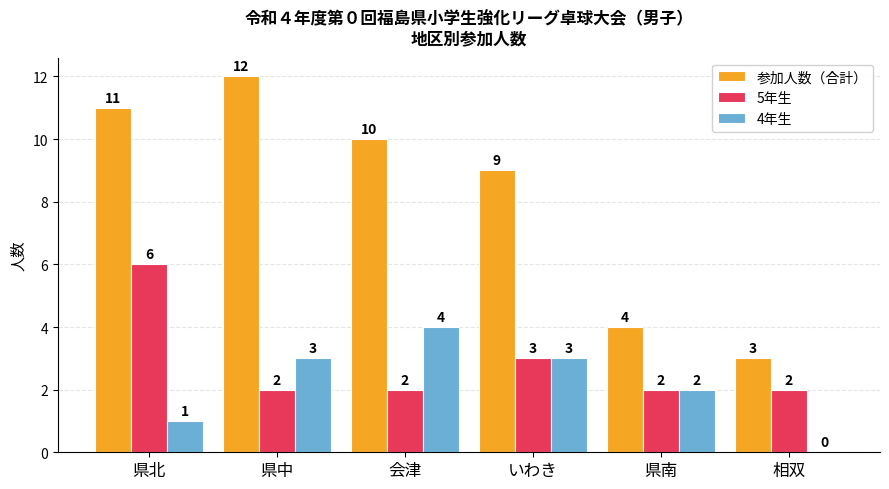

The 参加人数（合計） series shows 12 at 県中. True or false?

True